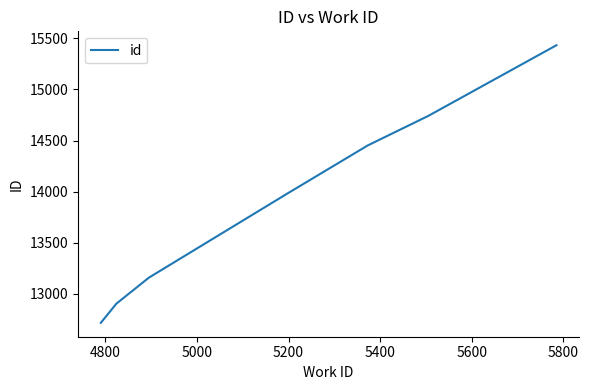

What is the difference between the maximum and minimum values?

2721